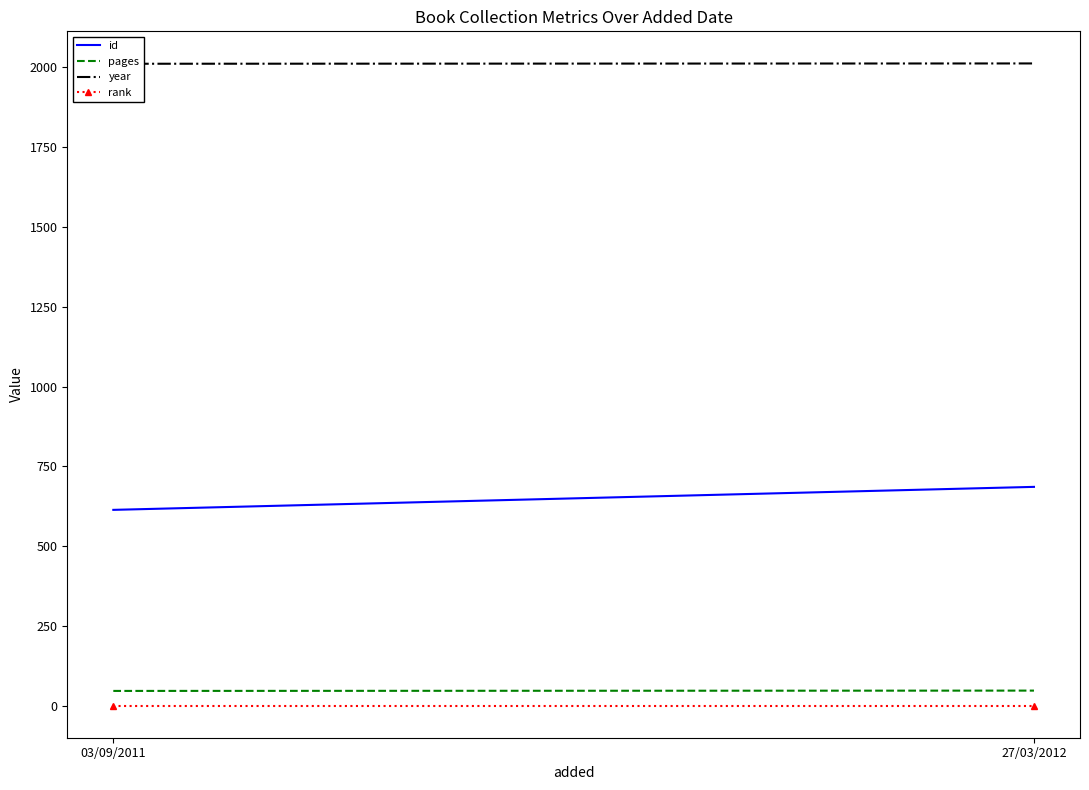

What is the difference between the highest and lowest values at 03/09/2011?

2010